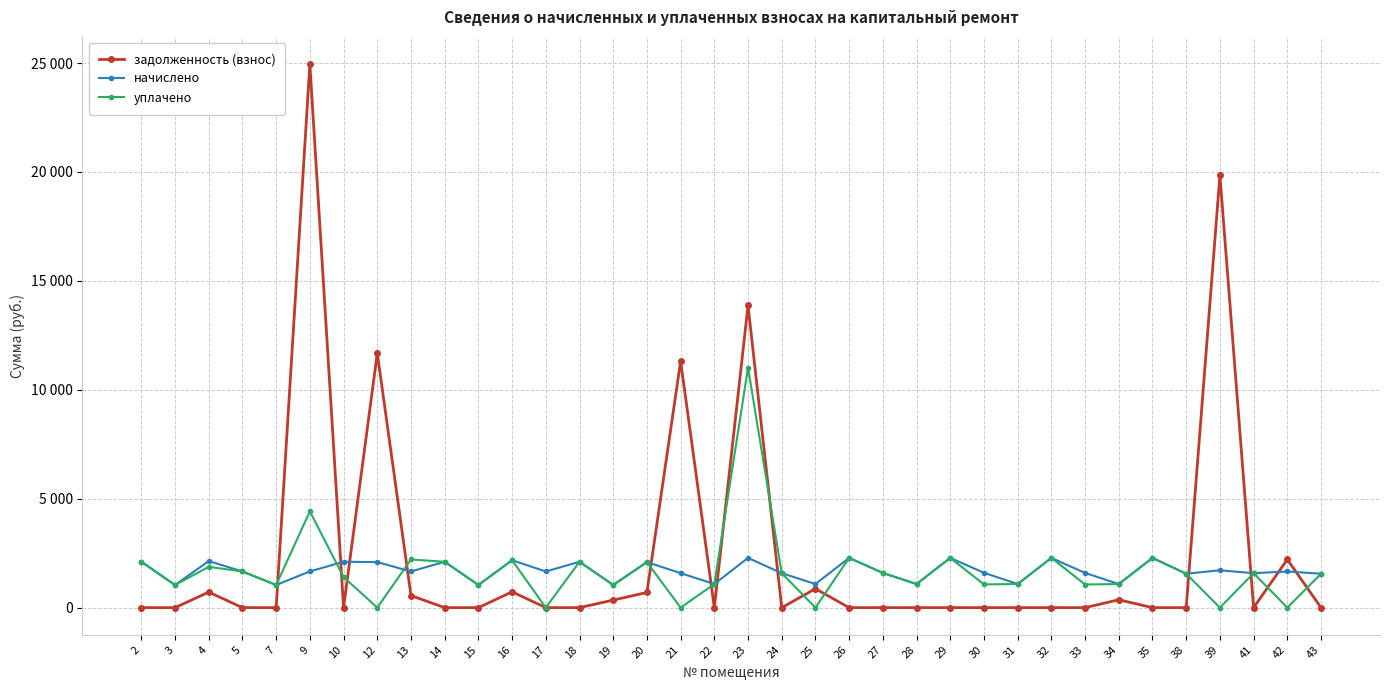

Is this an area chart (filled region under the line)?

No